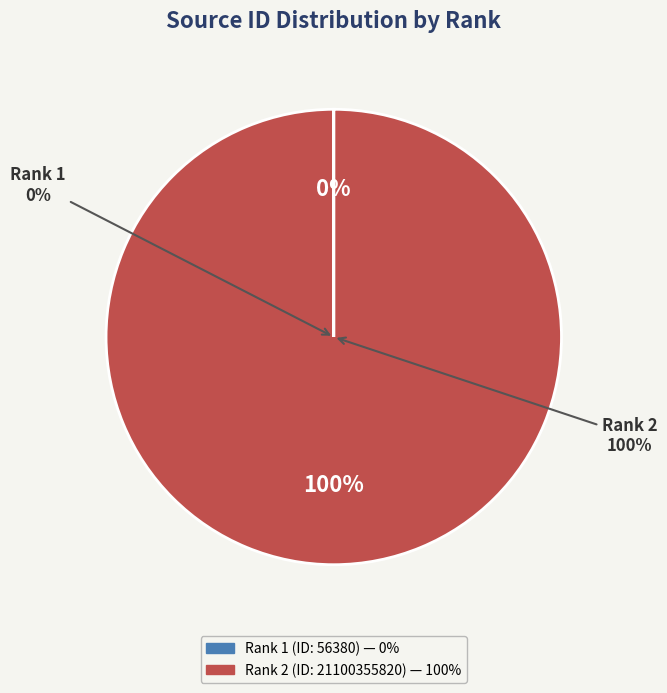

To the nearest percent, what is the average slice percentage?

50%